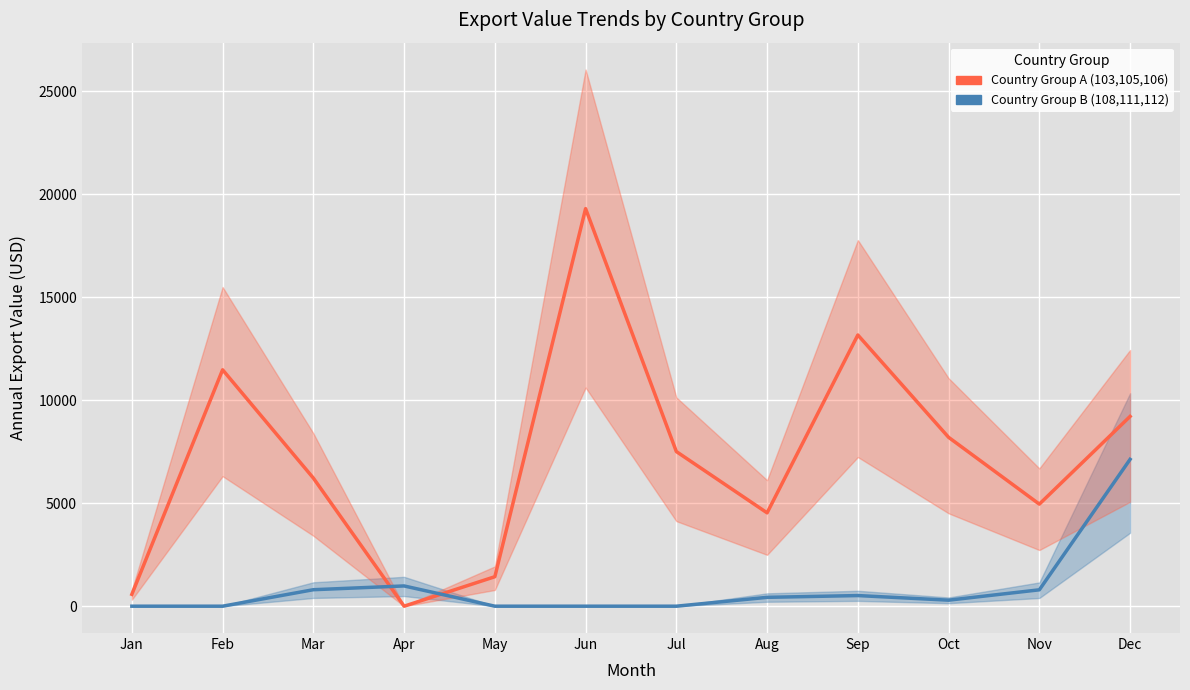

Which series has the largest range (max minus min)?

Country Group A (103,105,106)